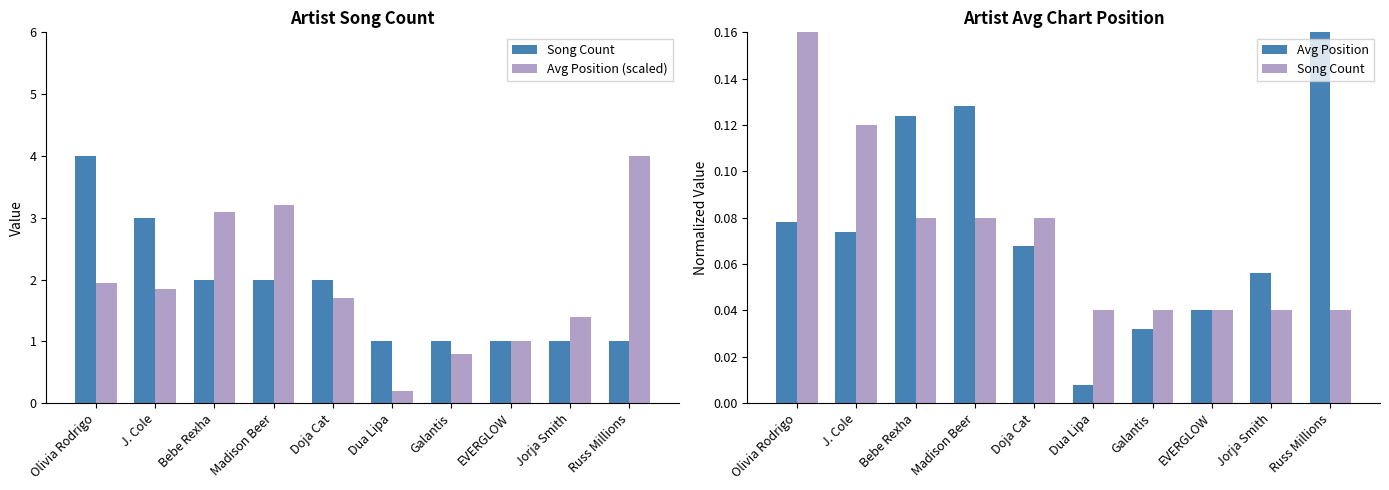

At how many categories does at least one series exceed 2?

3